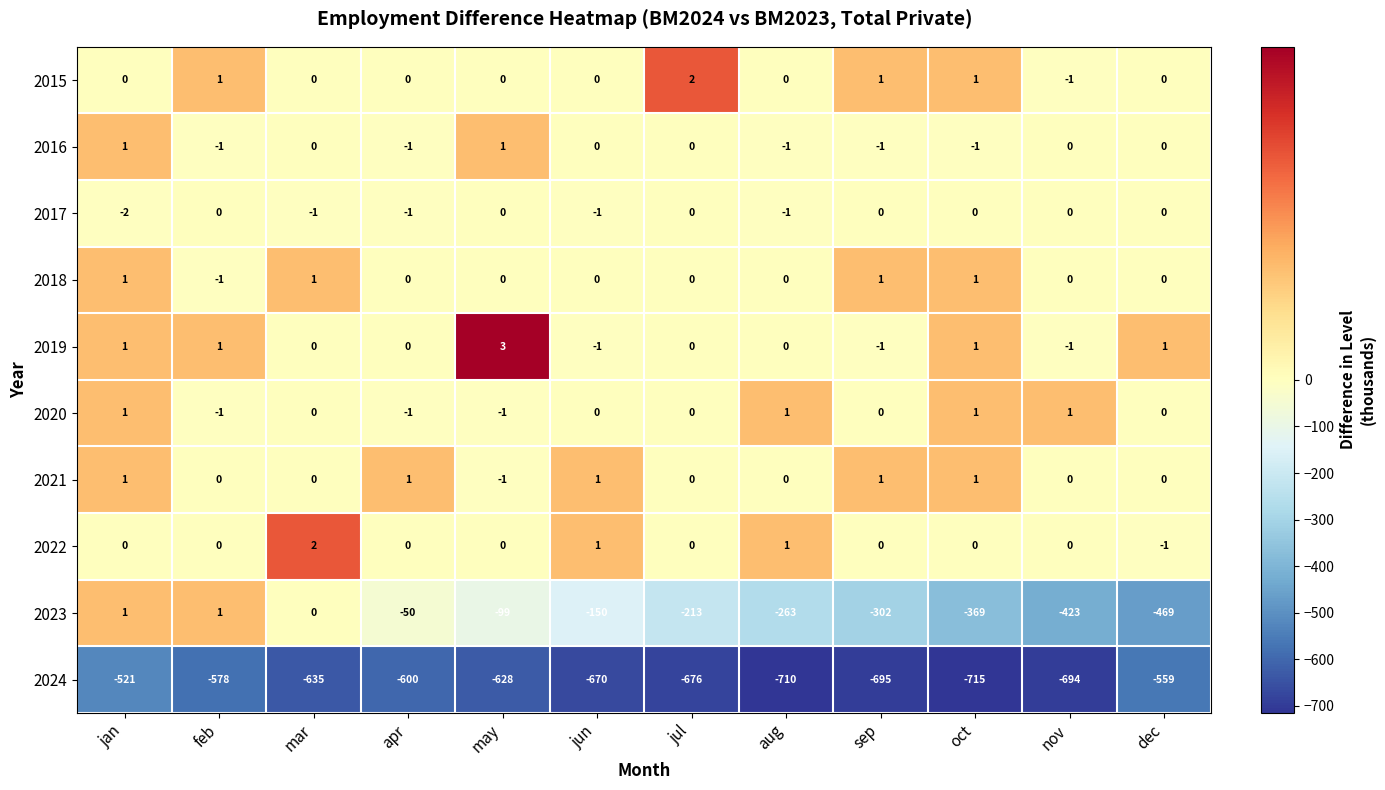

Is it true that 2021 equals 1 at dec?

False